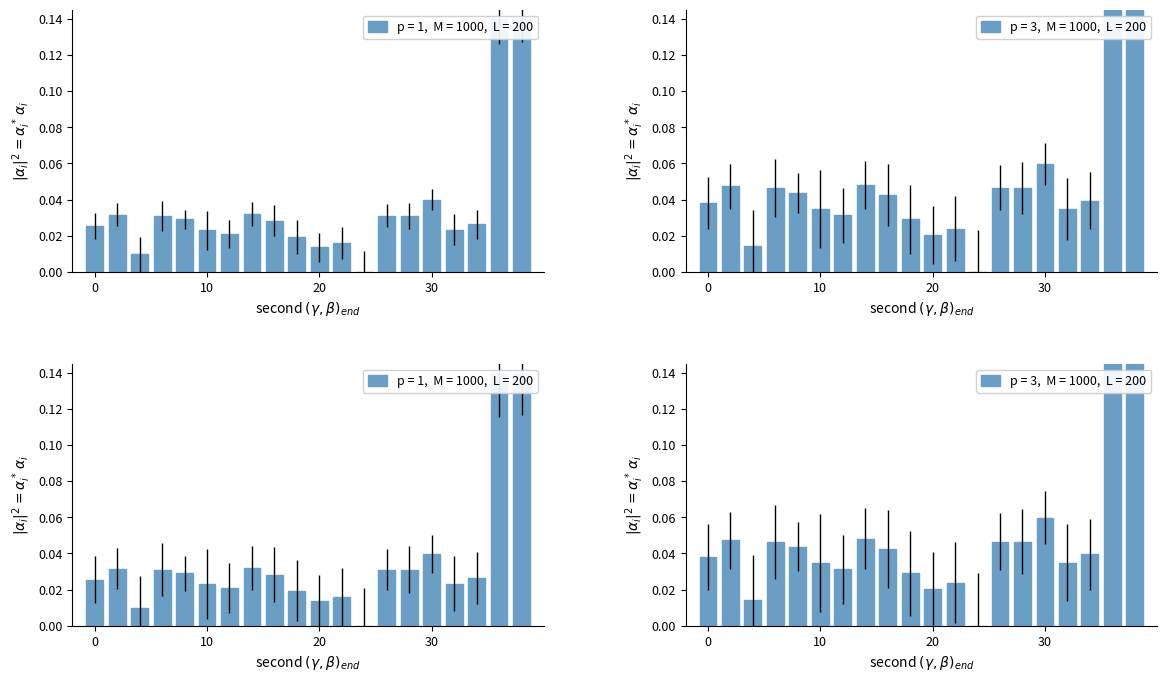

Rank the categories by value from highest to lowest.

38, 36, 30, 14, 2, 26, 28, 6, 8, 16, 34, 0, 32, 10, 12, 18, 22, 20, 4, 24